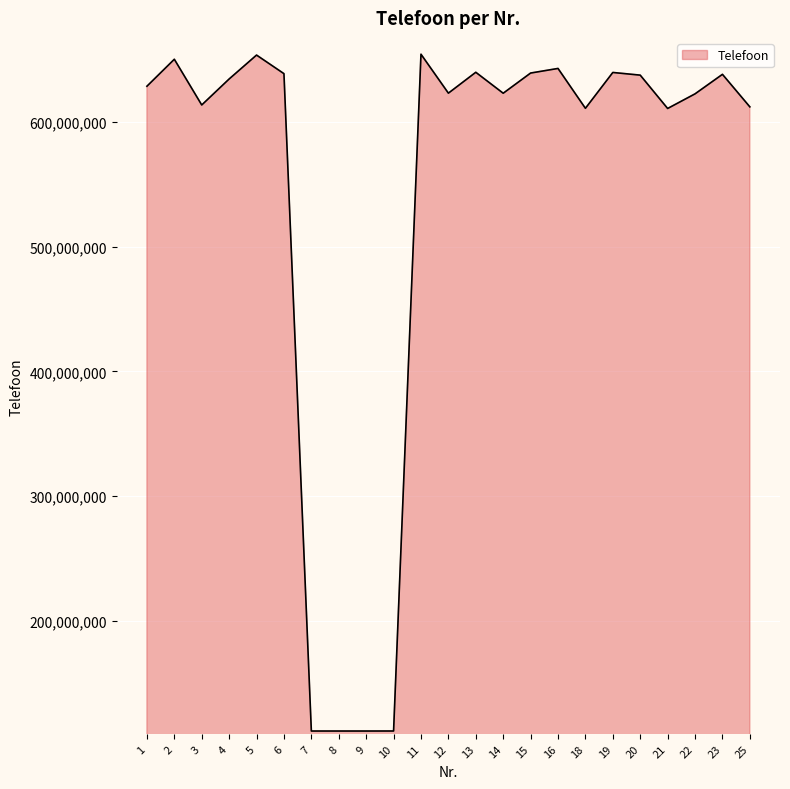

What is the maximum value shown in the chart?

654245171